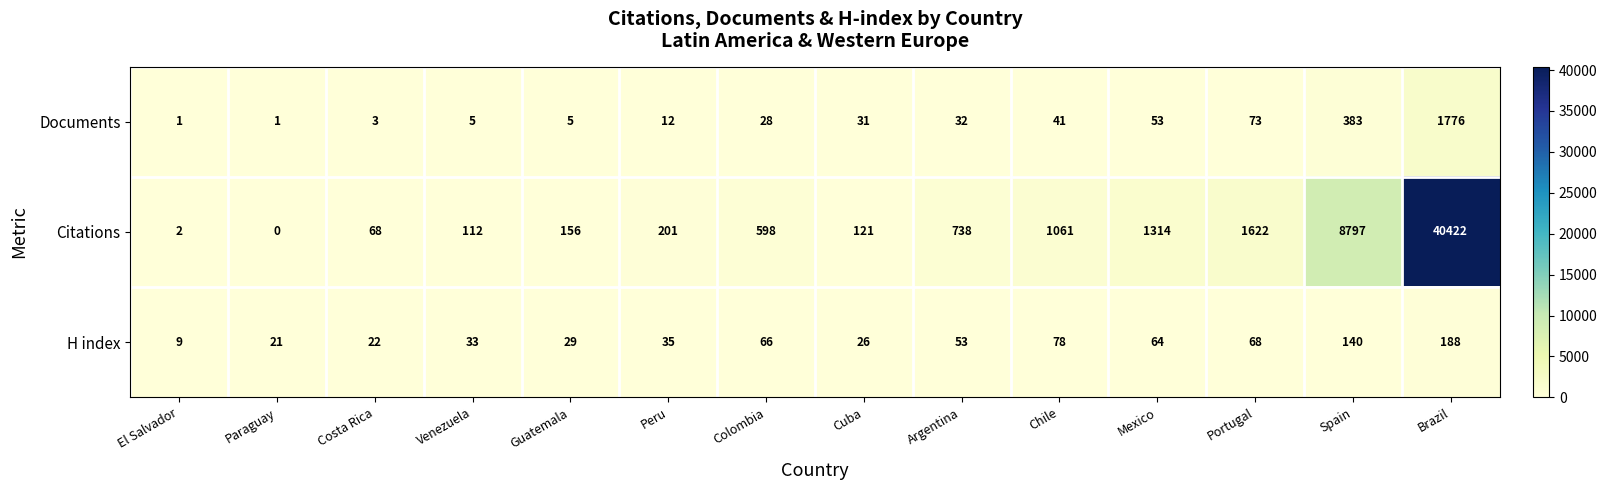

True or false: Citations has a value of 176 at Colombia.

False